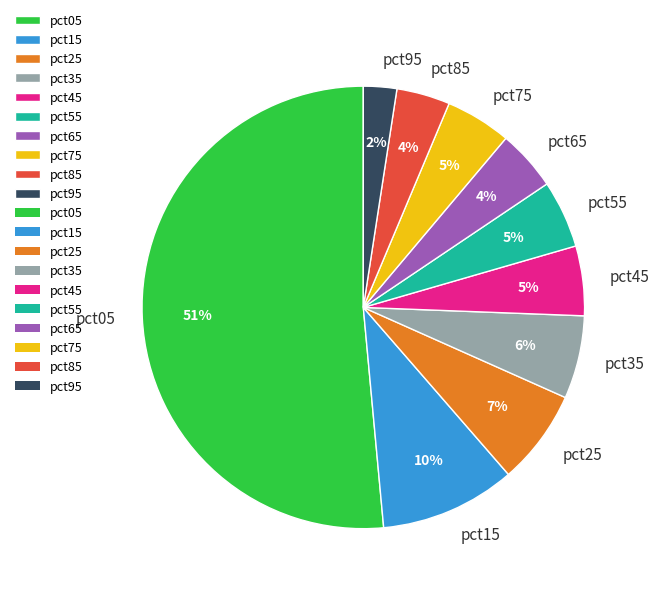

To the nearest percent, what is the average slice percentage?

10%